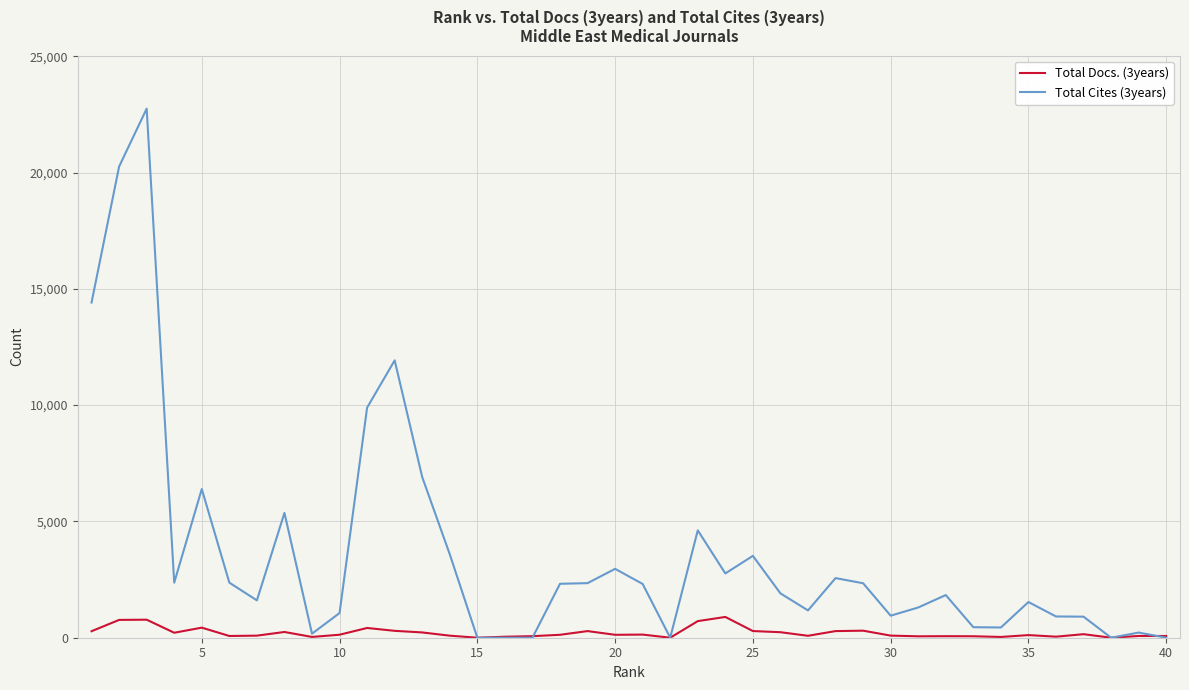

How many lines are shown in the chart?

2